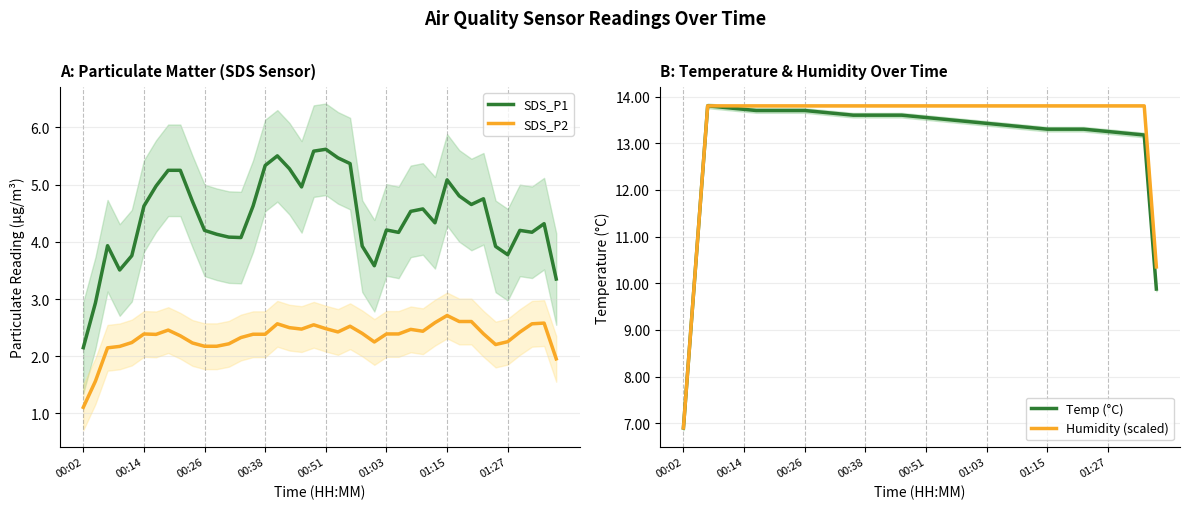

What is the spread (max minus min) of values at 24?

11.5